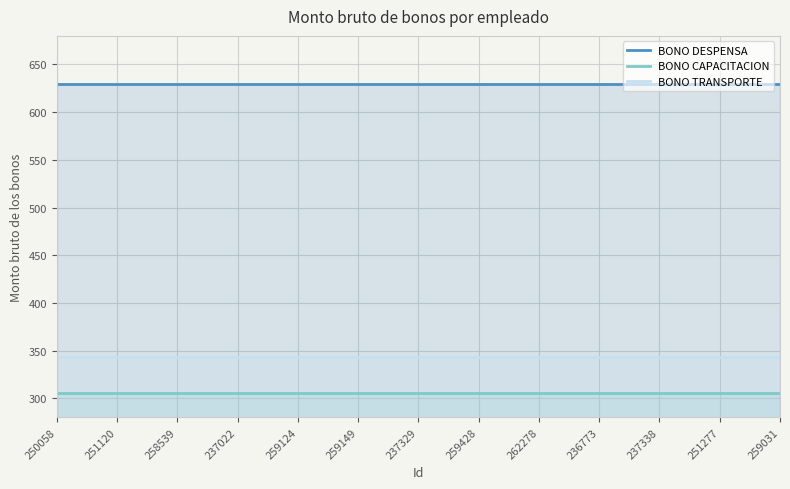

Does the chart display data point markers on the line(s)?

No